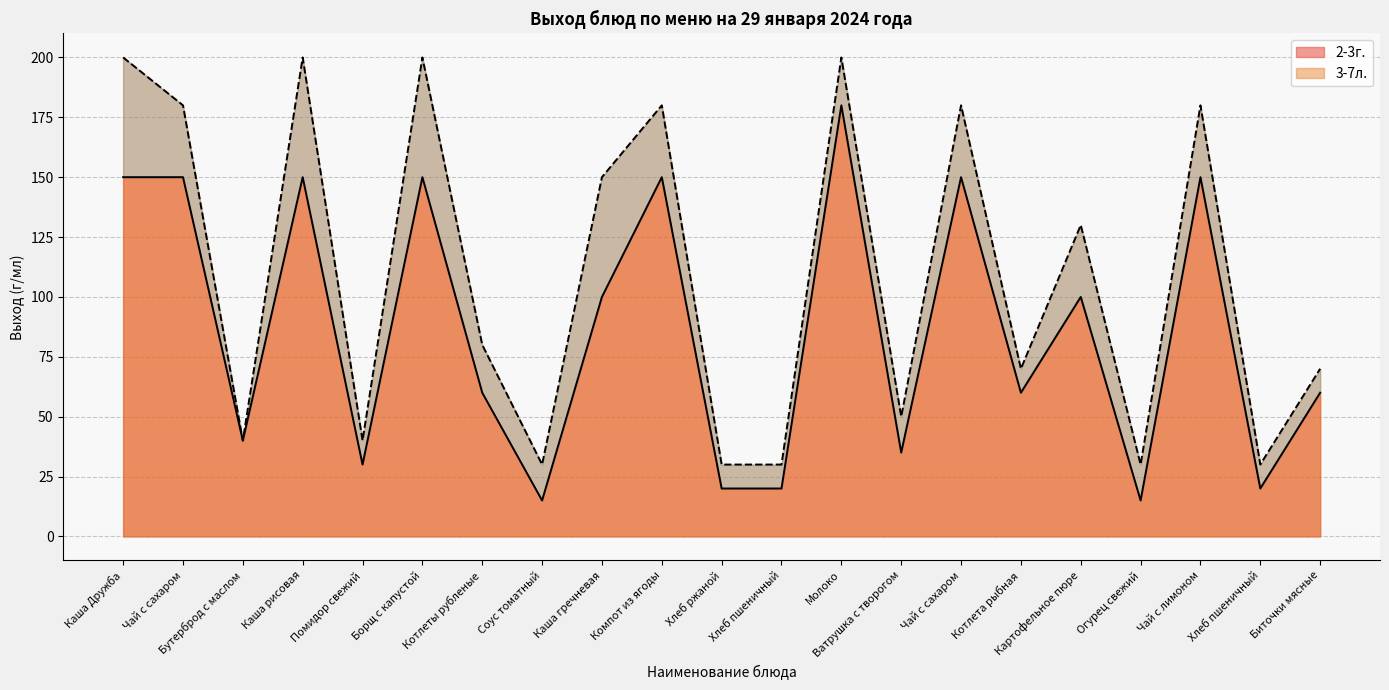

What is the value of the 2-3г. point at the 13th from the left?

180